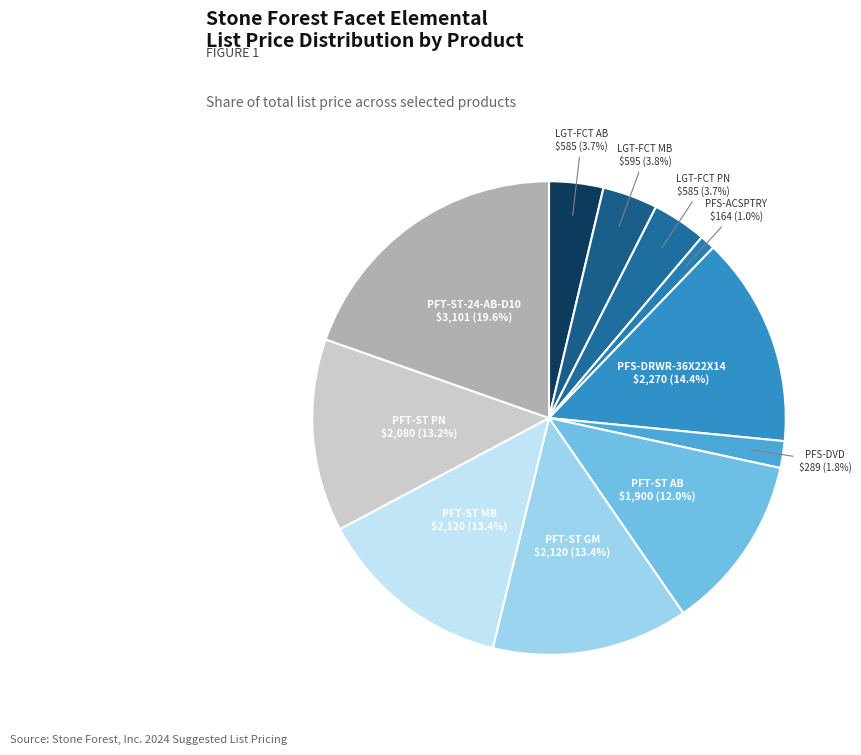

Count the number of slices in the pie.

11